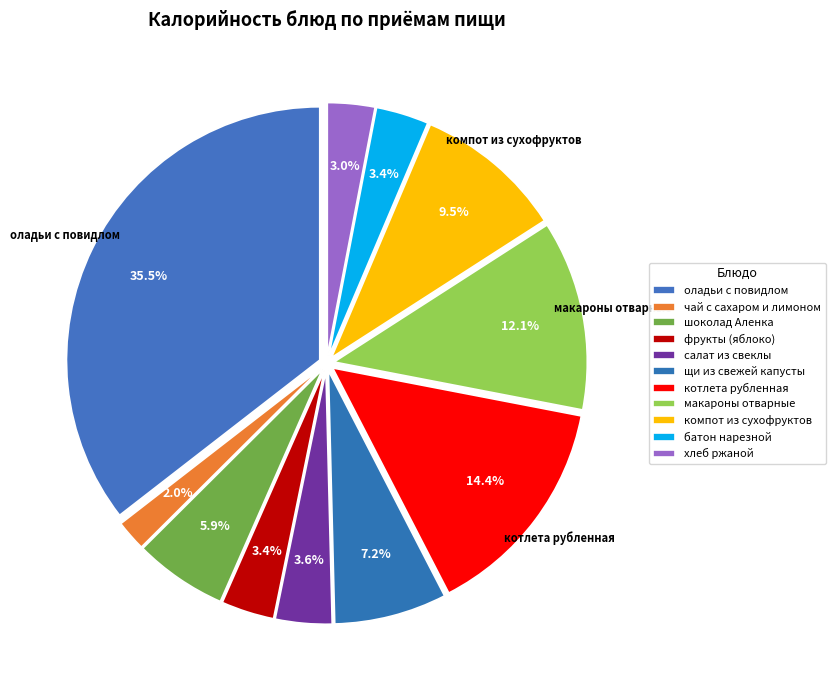

How many segments does this pie chart have?

11